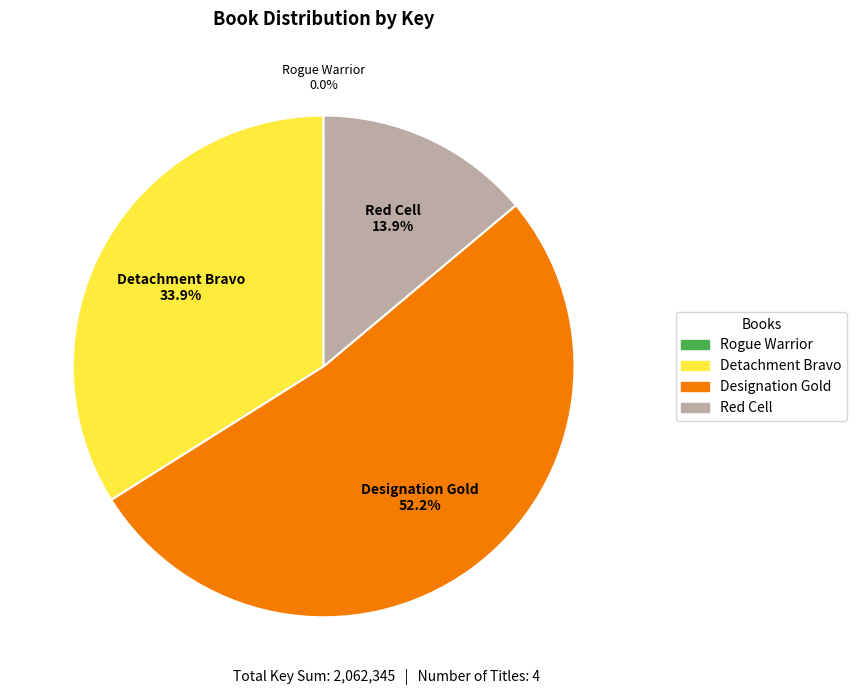

Between Detachment Bravo and Designation Gold, which is larger?

Designation Gold